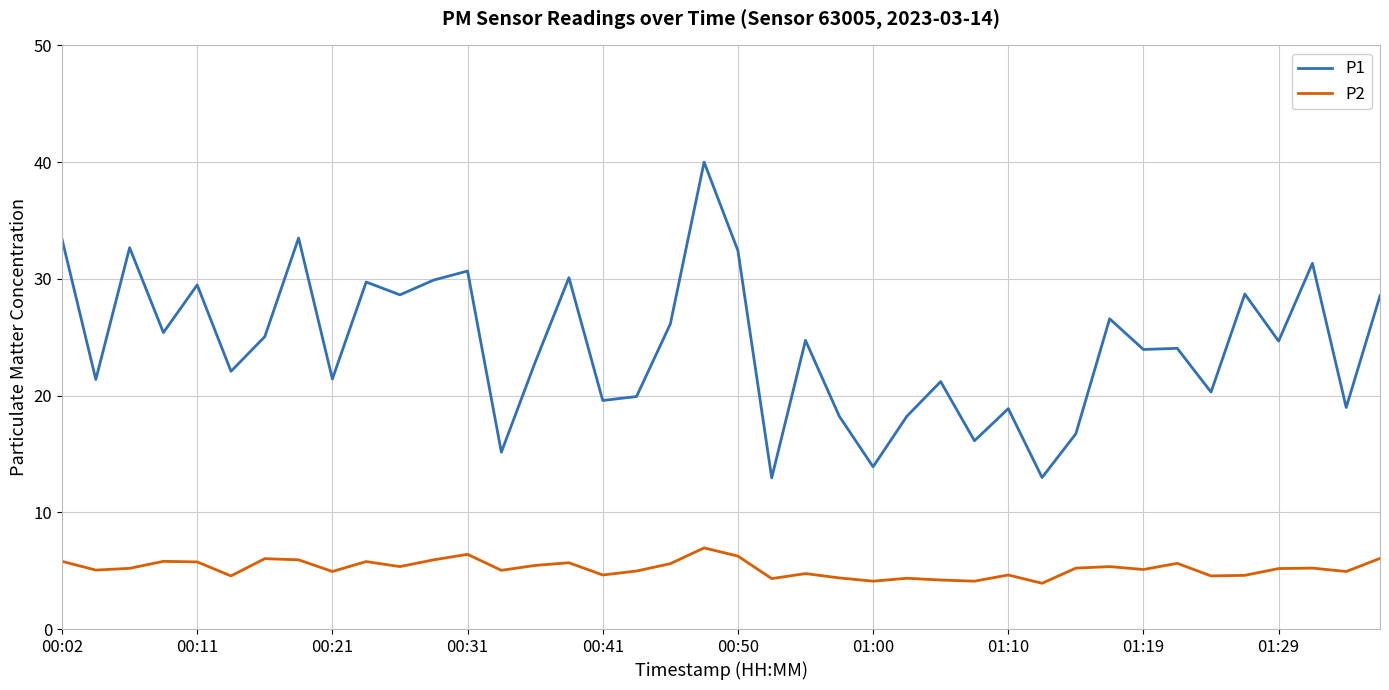

List the series in order of their overall mean, lowest first.

P2, P1